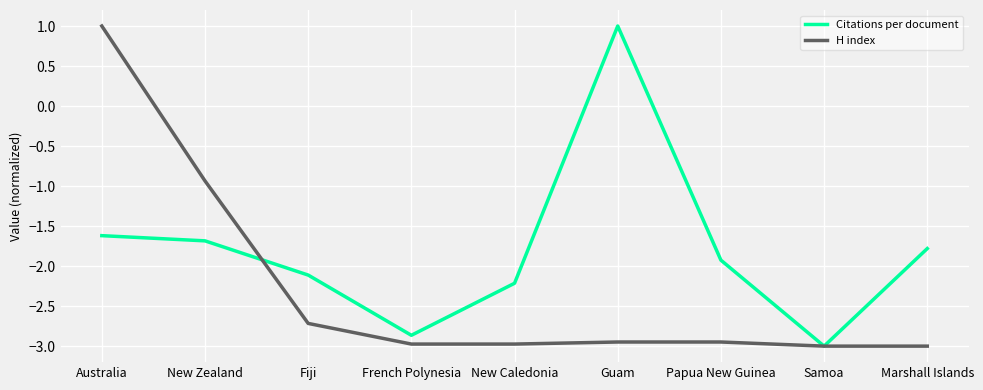

The value of Citations per document at French Polynesia is -4.4. True or false?

False